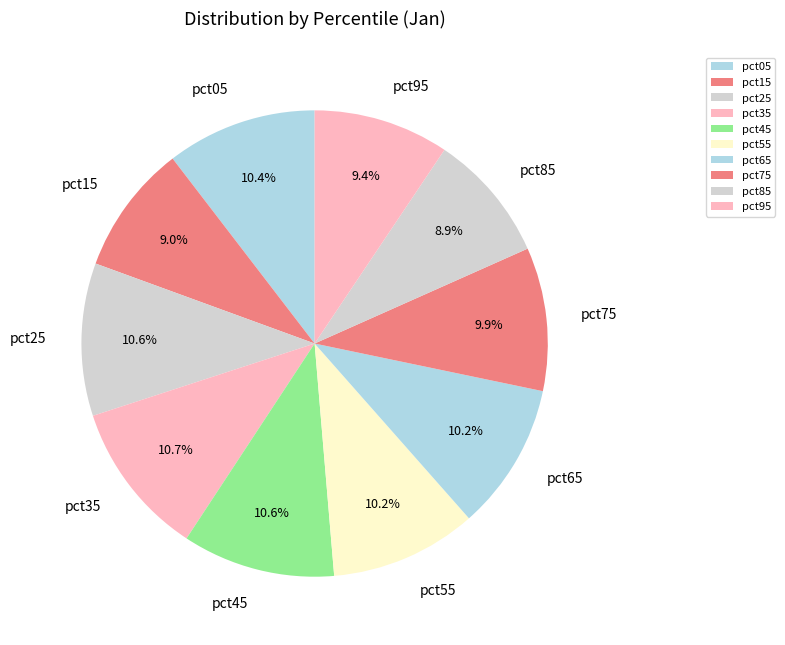

The pct05 slice represents 17% of the pie. True or false?

False